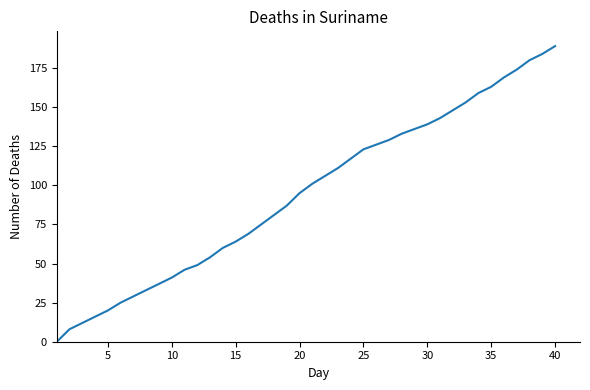

True or false: there are more than 2 points higher than both neighbors.

False